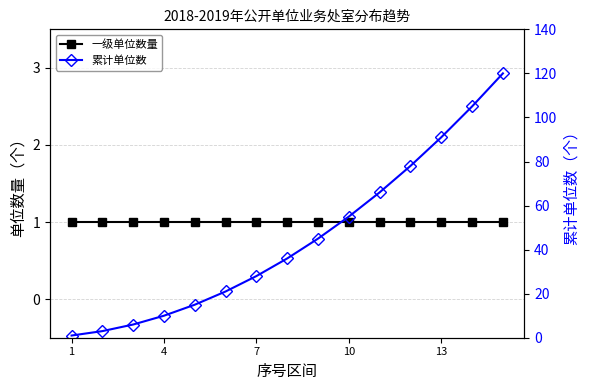

How many data points in 累计单位数 are less than 36?

7